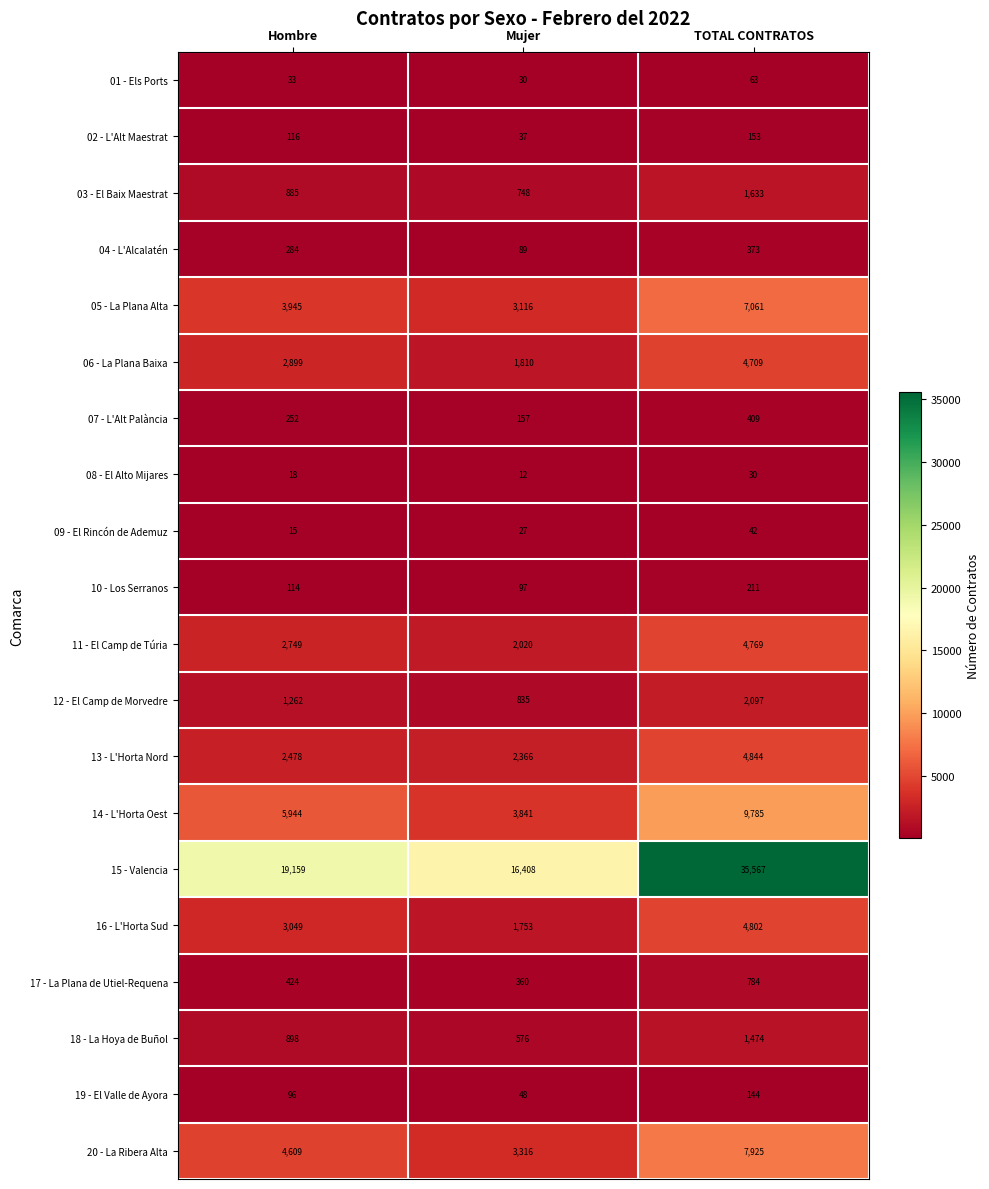

Which series has the largest total across all categories?

15 - Valencia